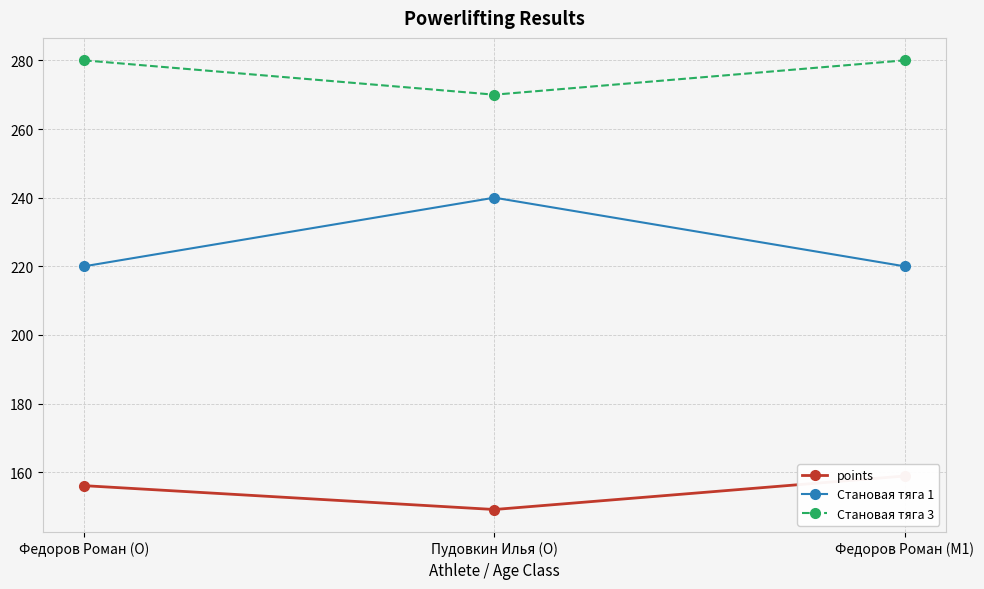

What is the lowest value of the Становая тяга 1 series?

220